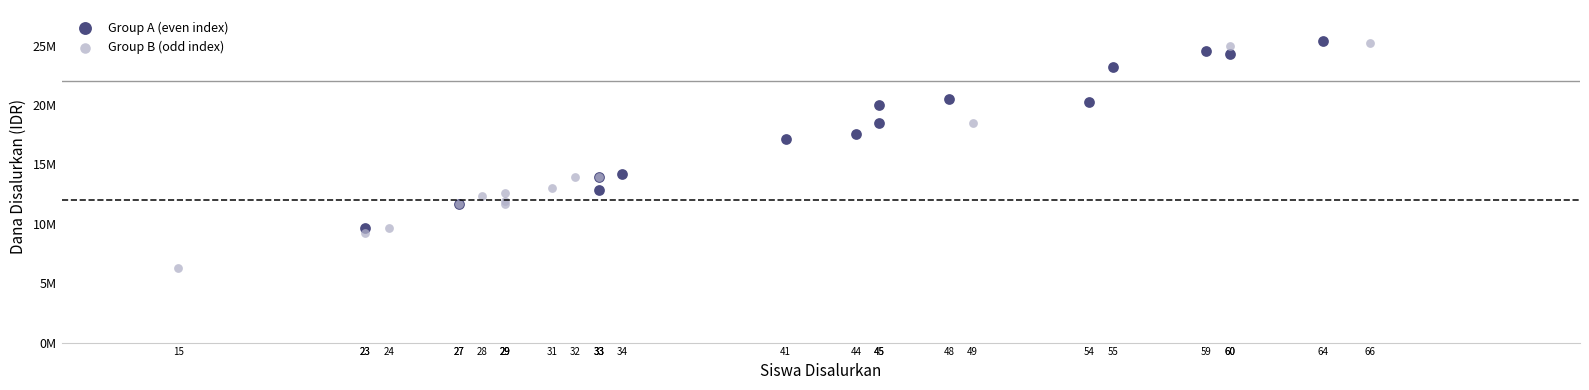

Which series contains the highest Y value?

Group A (even index)